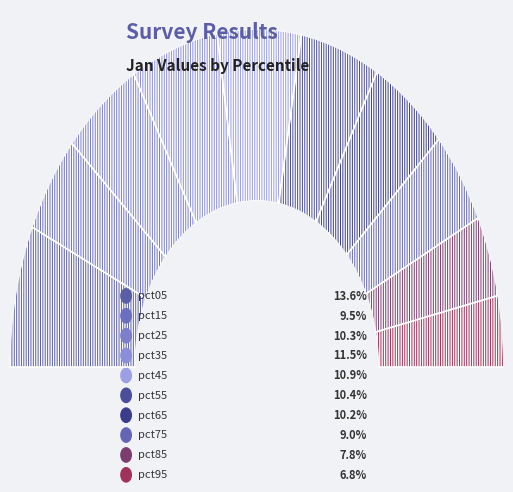

Count the number of slices in the pie.

10